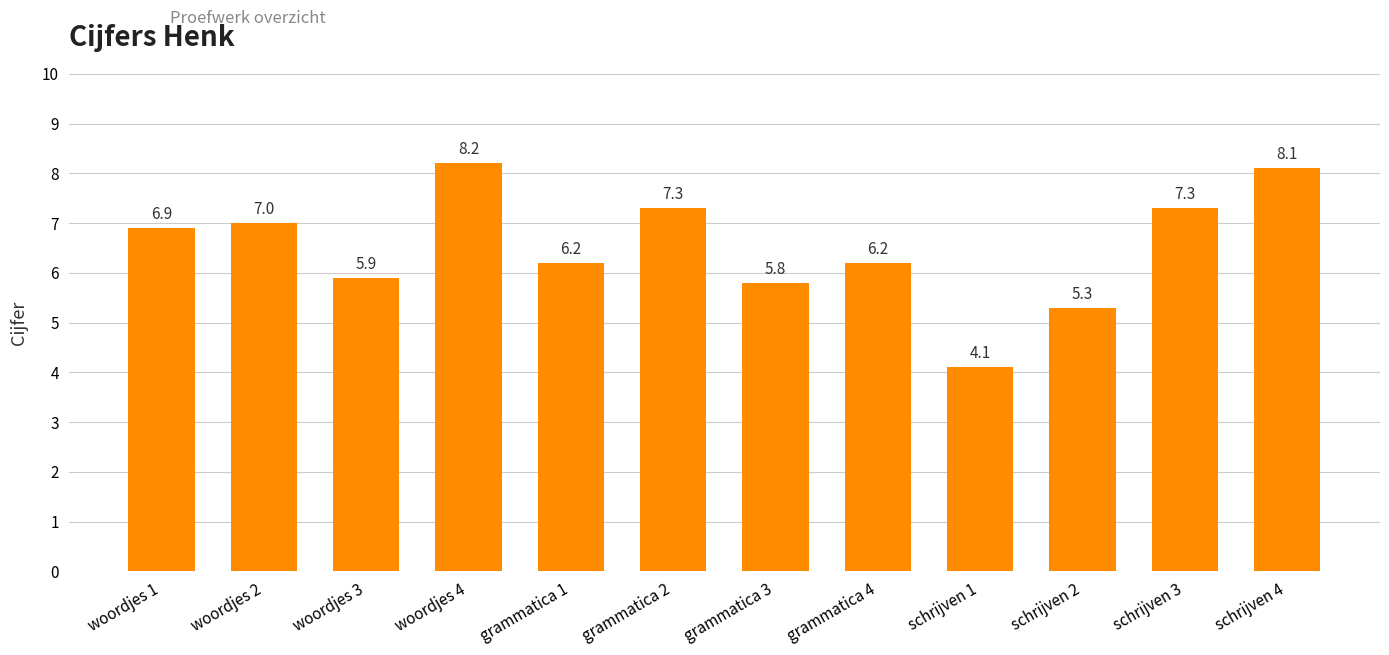

True or false: the data shows 5.3 at schrijven 2.

True